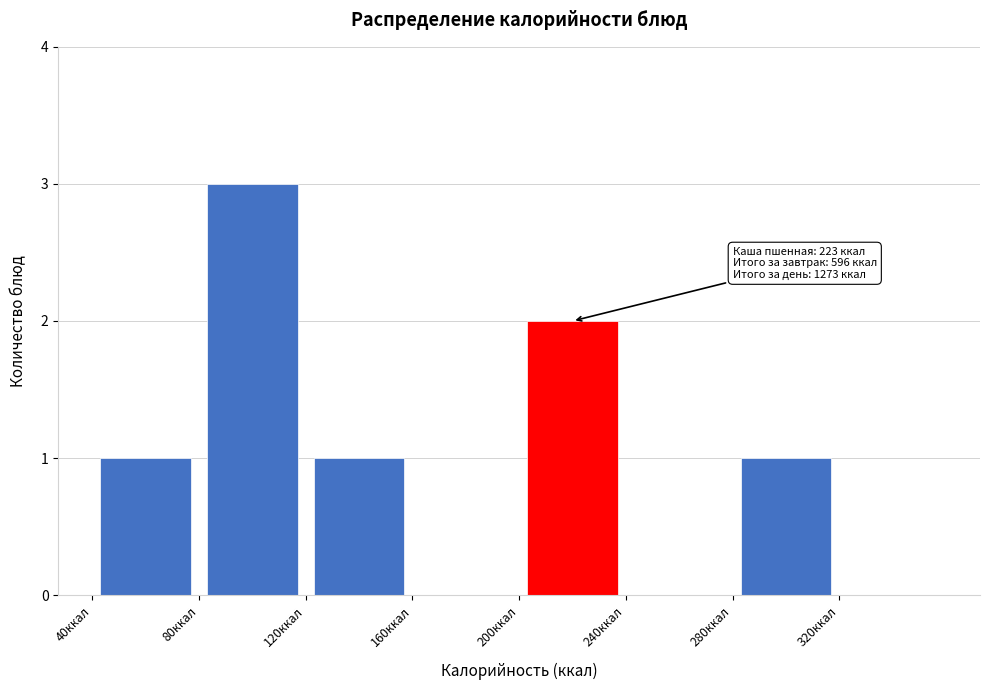

Over which range of the x-axis is the bar tallest?

80 to 120